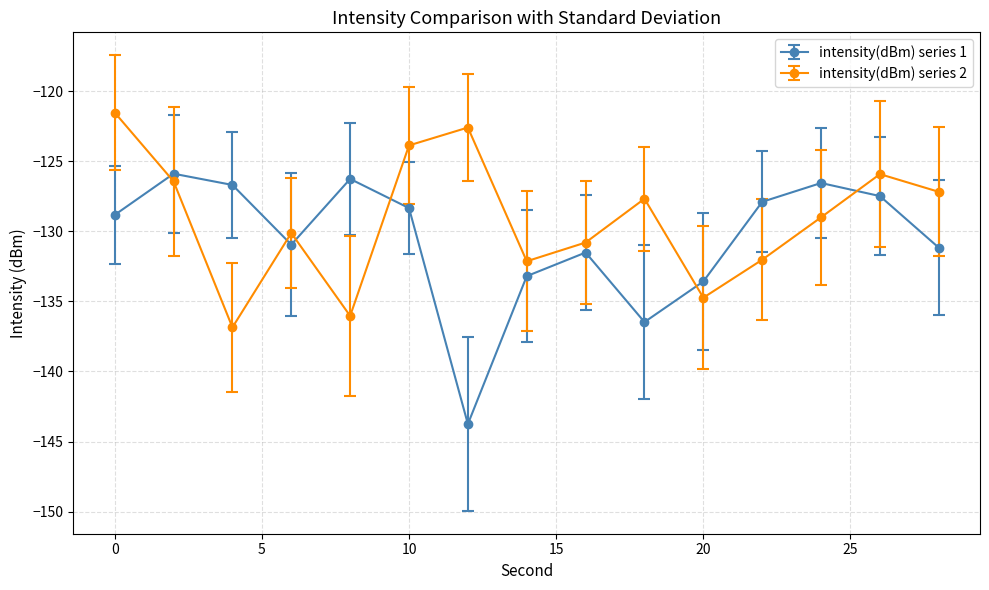

Which series has the largest range (max minus min)?

intensity(dBm) series 1